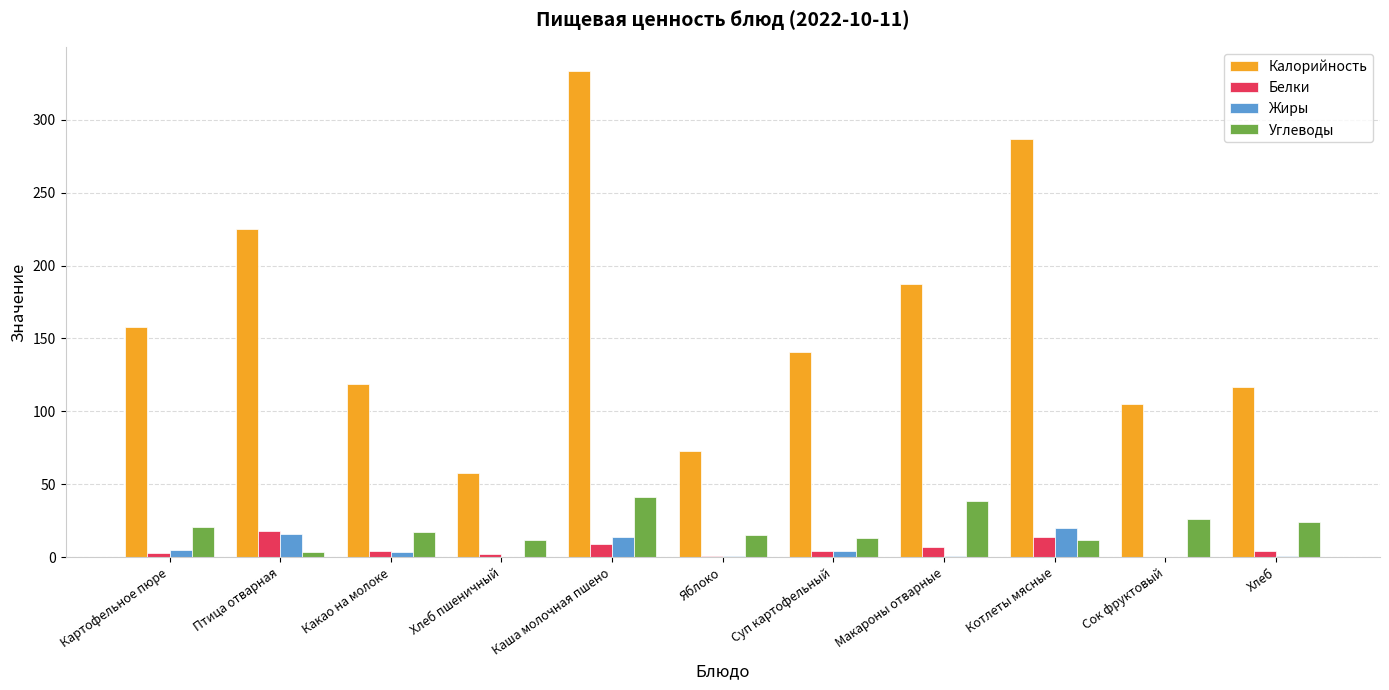

What is the greatest value displayed?

333.3